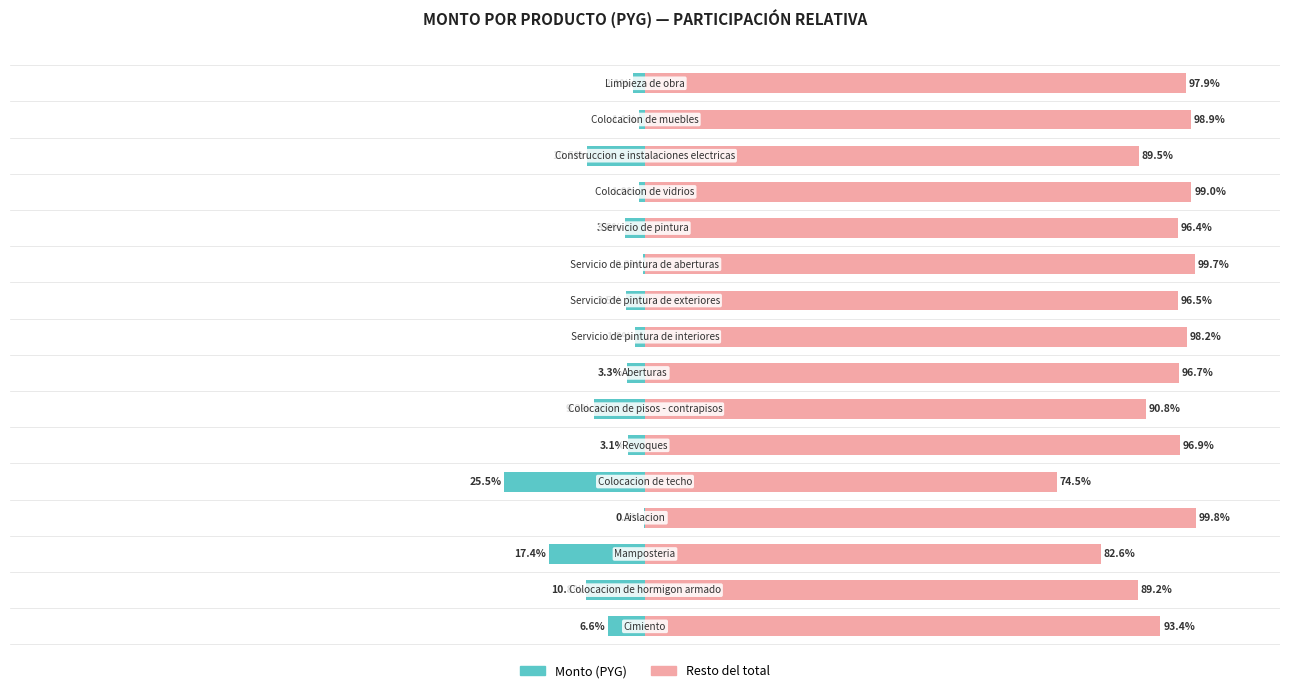

Does the chart contain stacked bars?

No